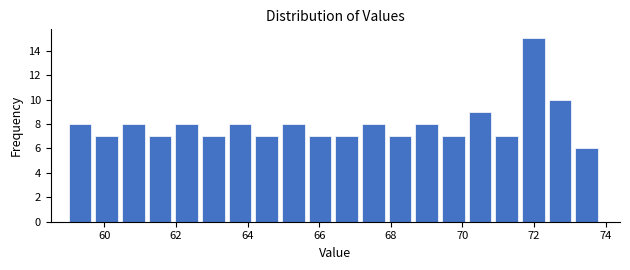

Around what value on the x-axis is the tallest bar? Give the approximate position of its centre, as read against the axis.

72.0